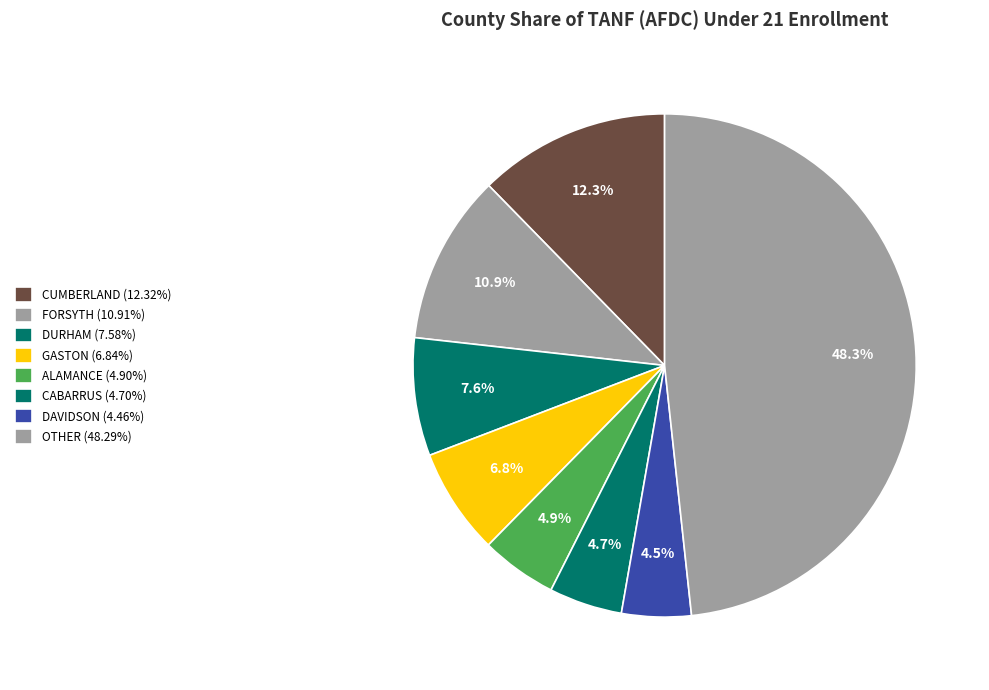

Does any single category account for the majority?

No